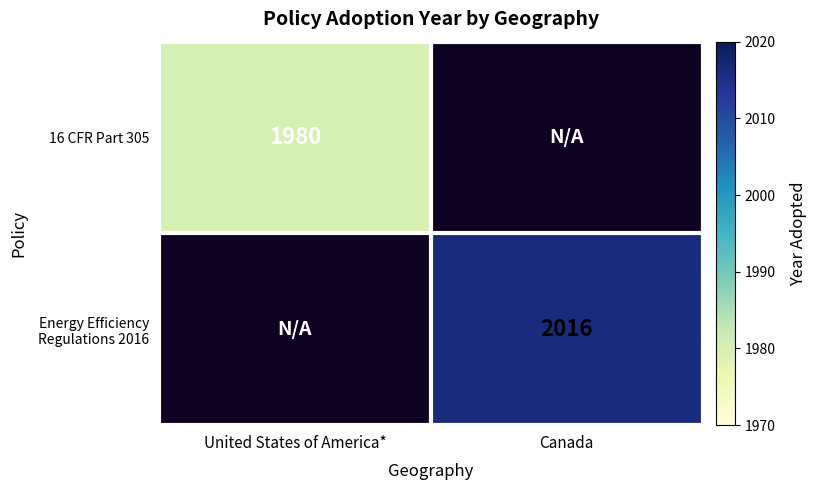

The 16 CFR Part 305 series shows 1980 at United States of America*. True or false?

True